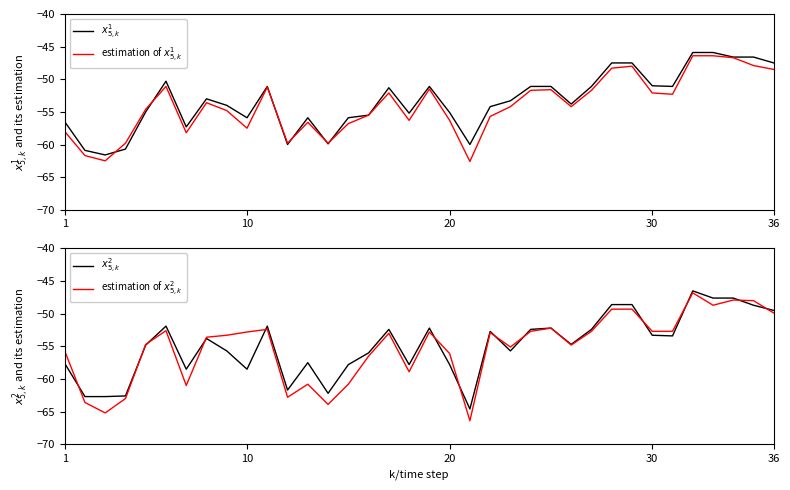

True or false: $x^2_{5,k}$ has more than 2 points higher than both neighbors.

True